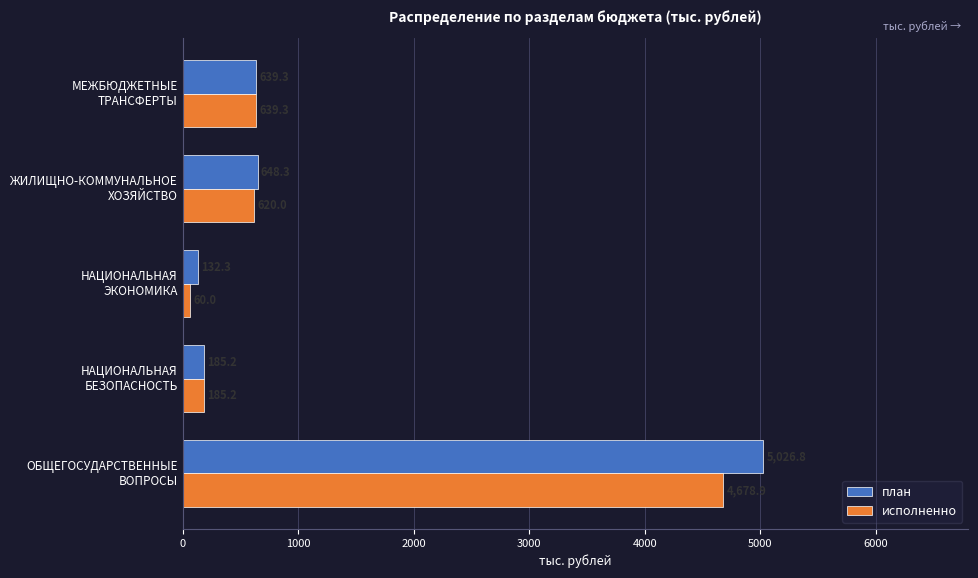

At which category does the chart reach its minimum across all series?

НАЦИОНАЛЬНАЯ
ЭКОНОМИКА